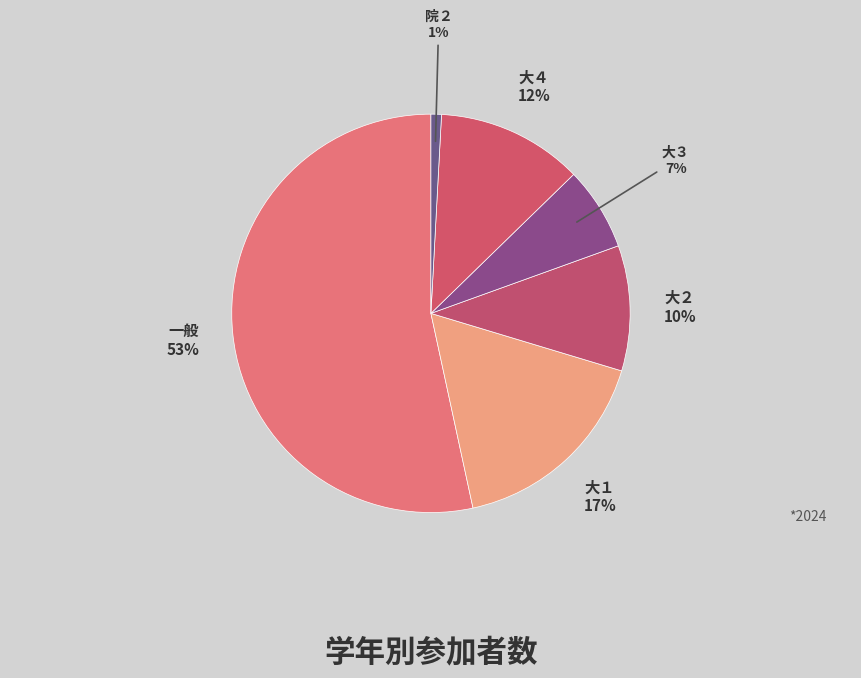

To the nearest percent, what portion does 大４ represent?

12%